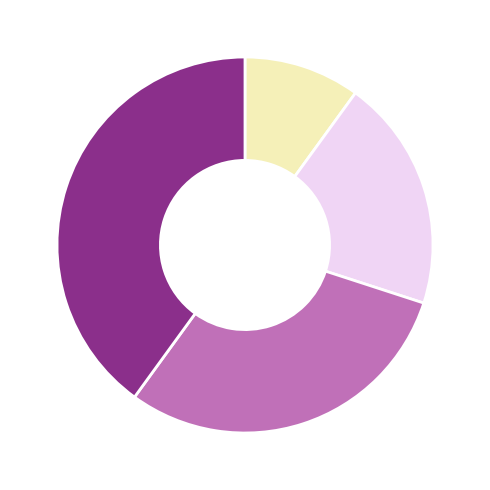

To the nearest percent, what is the difference between the largest and smallest slice percentages?

30%